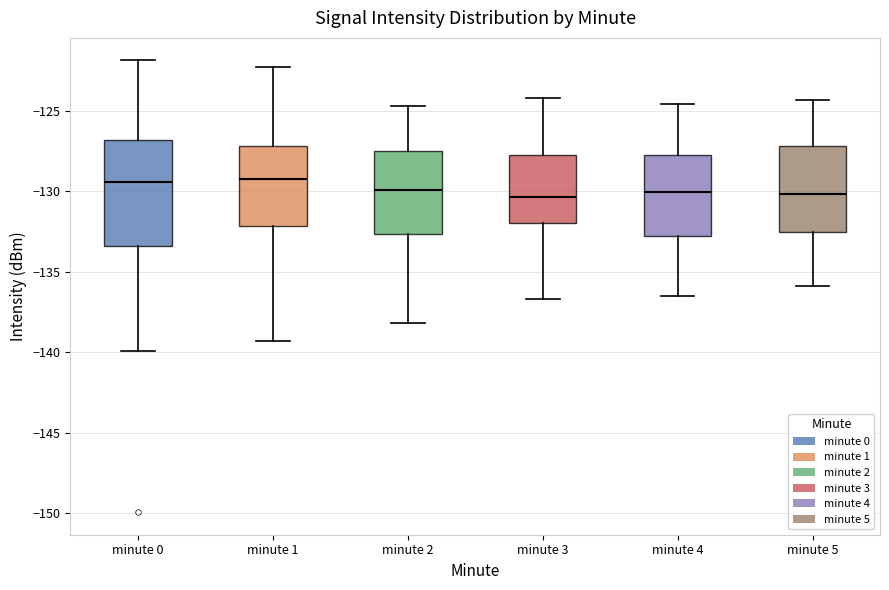

Which box is the tallest, from its lower edge to its upper edge?

minute 0